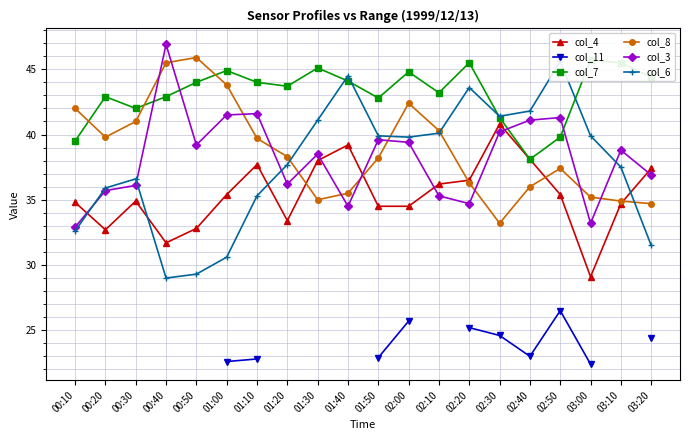

True or false: col_7 has more than 1 interior local peaks.

True